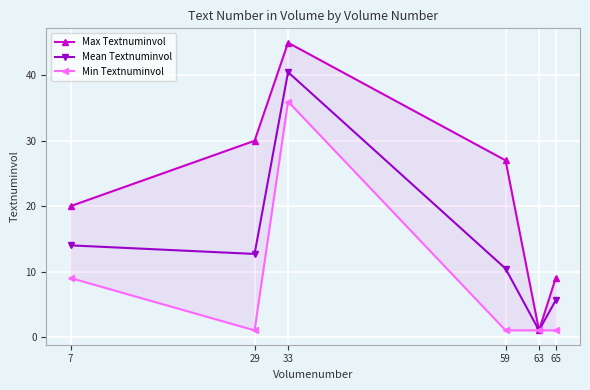

True or false: Max Textnuminvol and Mean Textnuminvol intersect in this chart.

False